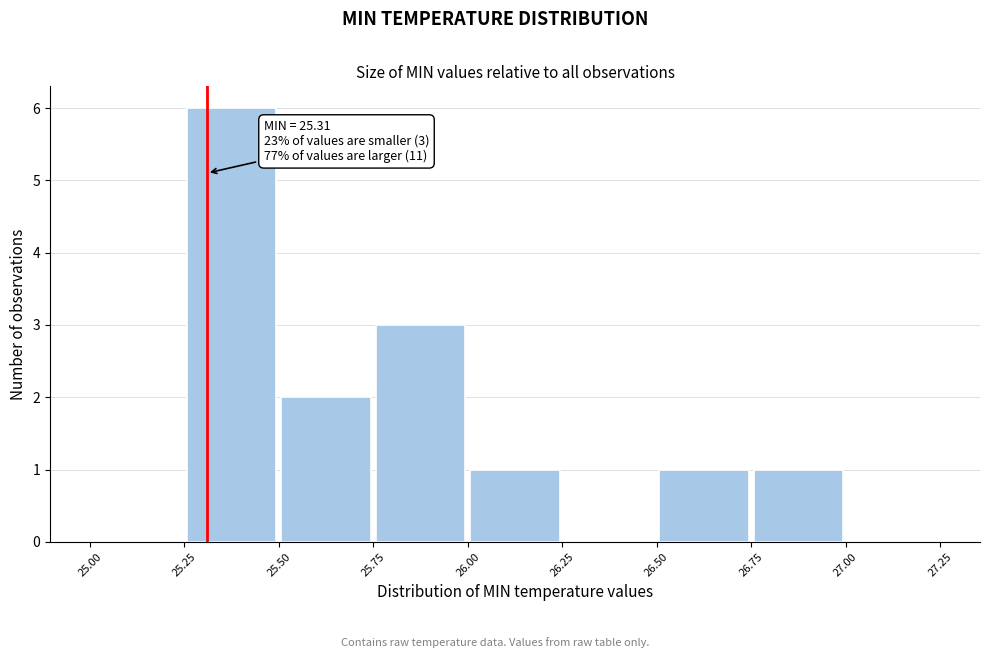

Which range on the x-axis has the tallest bar?

25.25 to 25.50